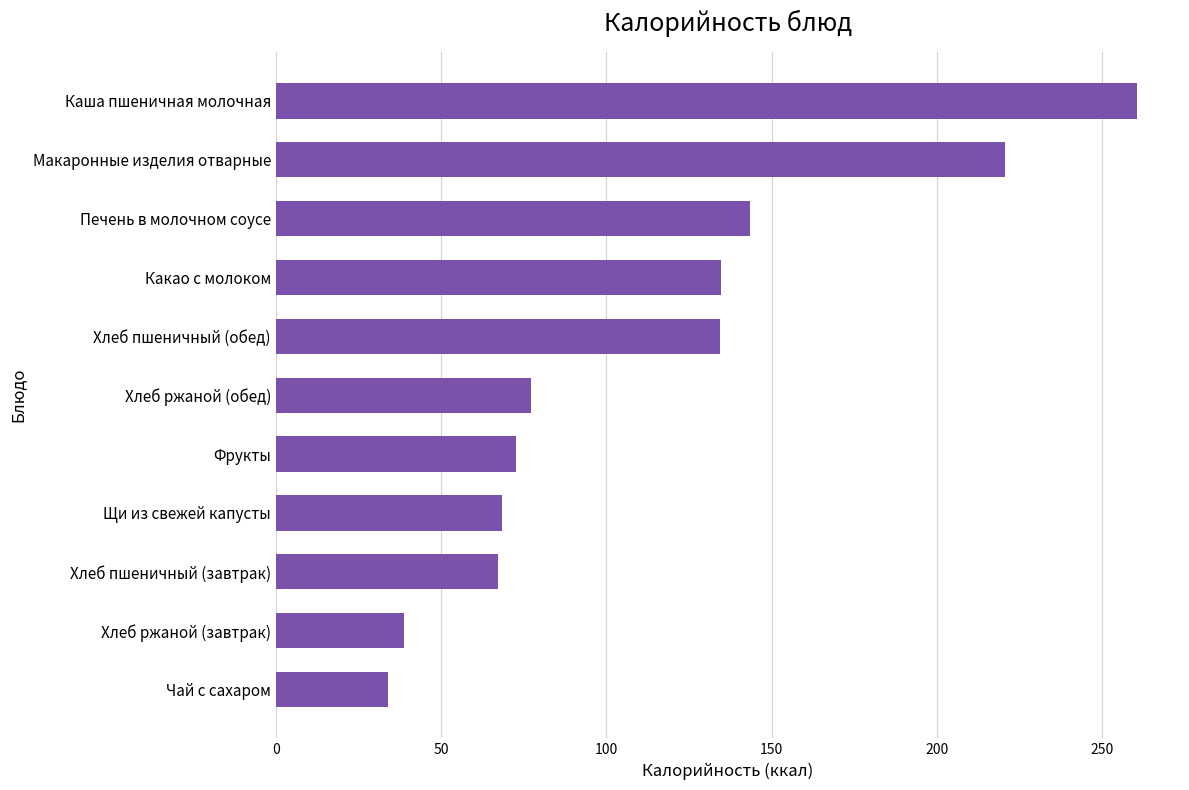

What is the difference between the second highest and second lowest values?

182.1